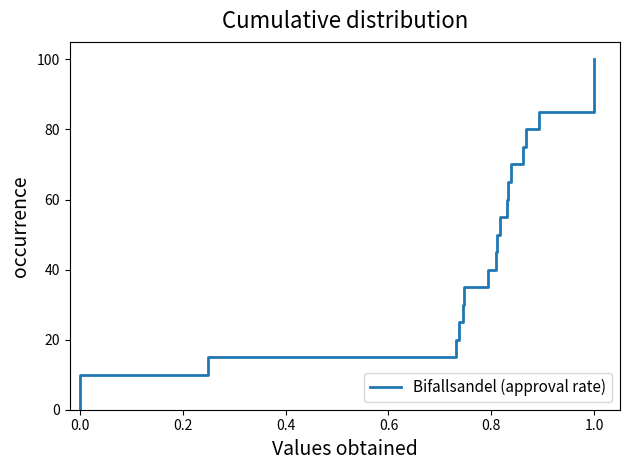

Approximately how many times larger is the value at 0.0 compared to 0.8?

0.2